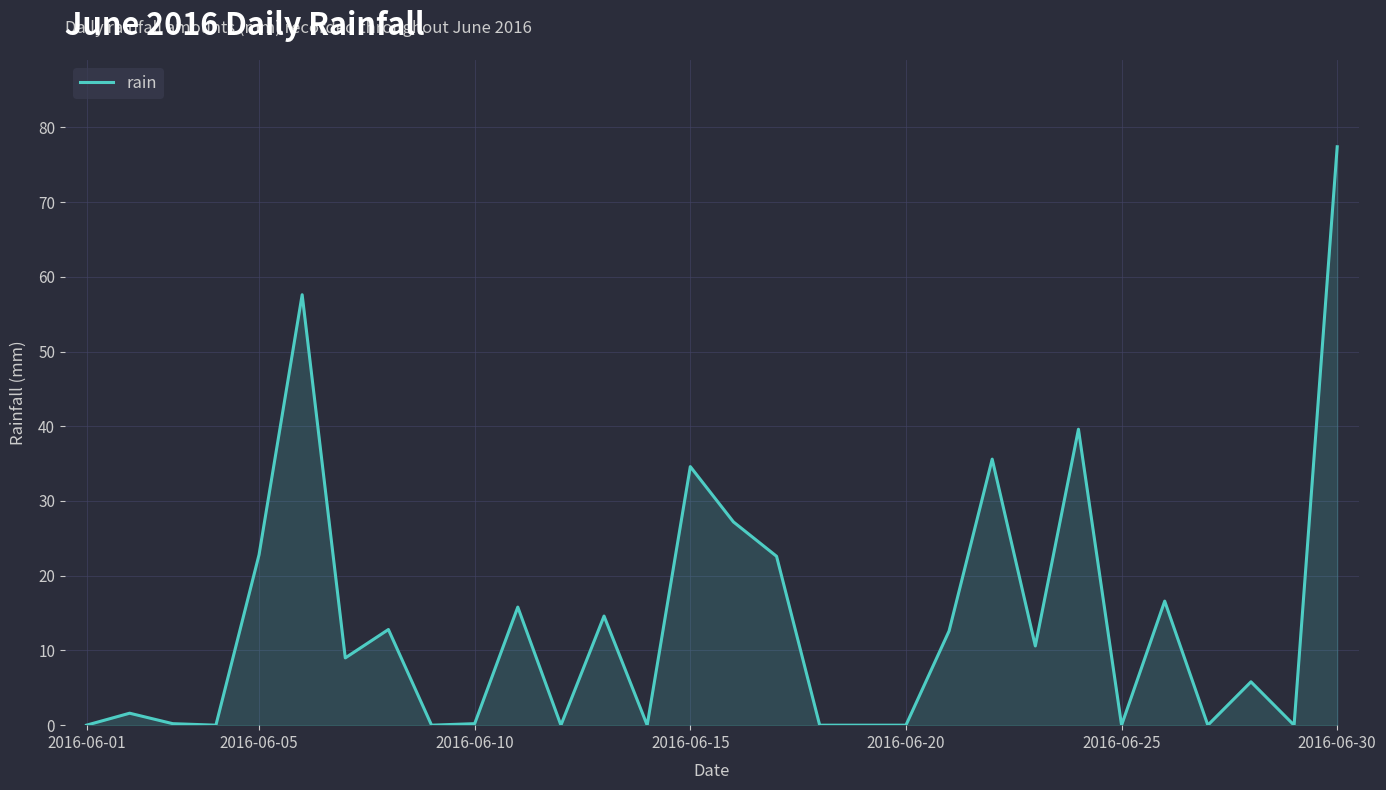

What is the average value?

13.9